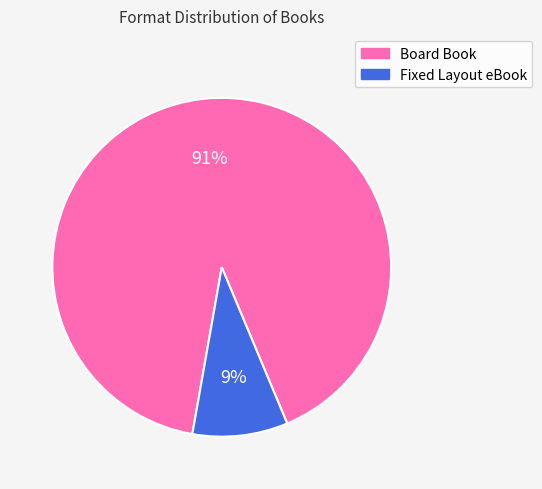

True or false: Fixed Layout eBook accounts for 19% of the total.

False